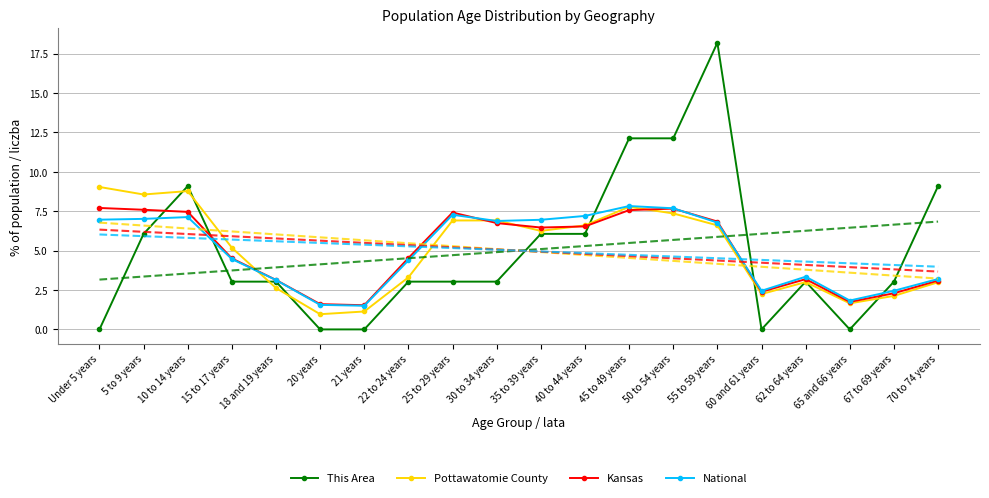

At which category is the sum across all series the highest?

55 to 59 years